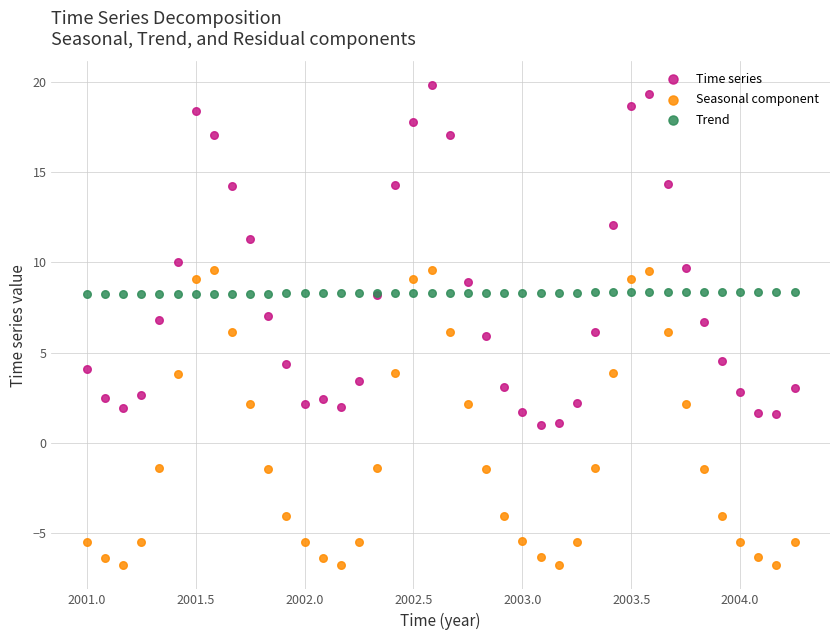

Which series contains the lowest Y value?

Seasonal component